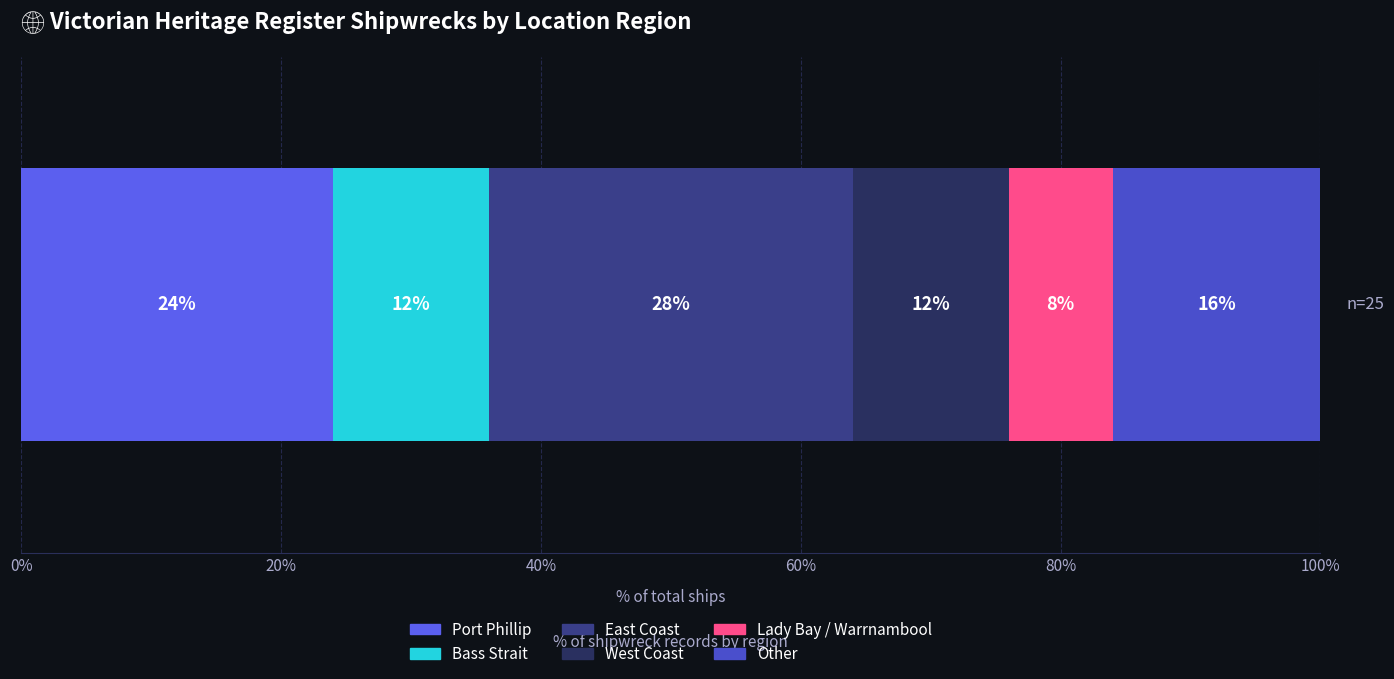

What is the lowest value of the Port Phillip series?

24